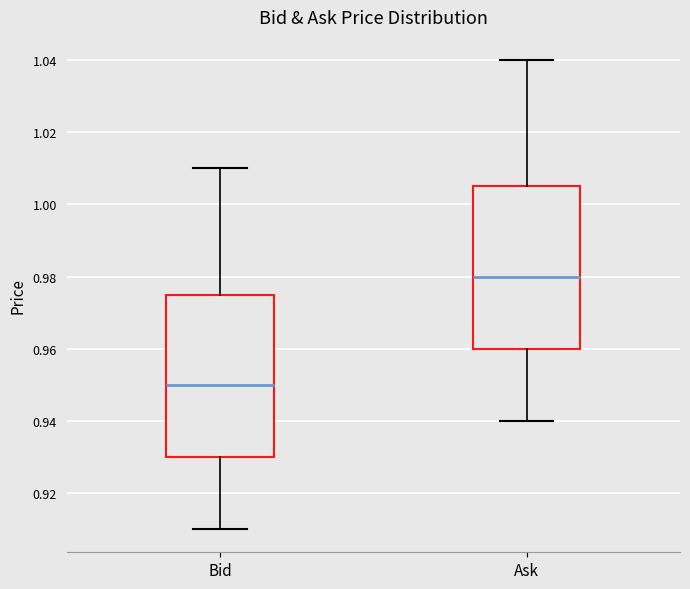

Reading left to right, transcribe this box plot: for each box, give where its median line is, the range the box spans, and where its two whiskers end, as read against the y-axis. The values are not printed on the chart, so give them approximately, as read against the axis.

Bid: median 0.950, box 0.930 to 0.976, whiskers 0.910 to 1.010
Ask: median 0.980, box 0.960 to 1.006, whiskers 0.940 to 1.040